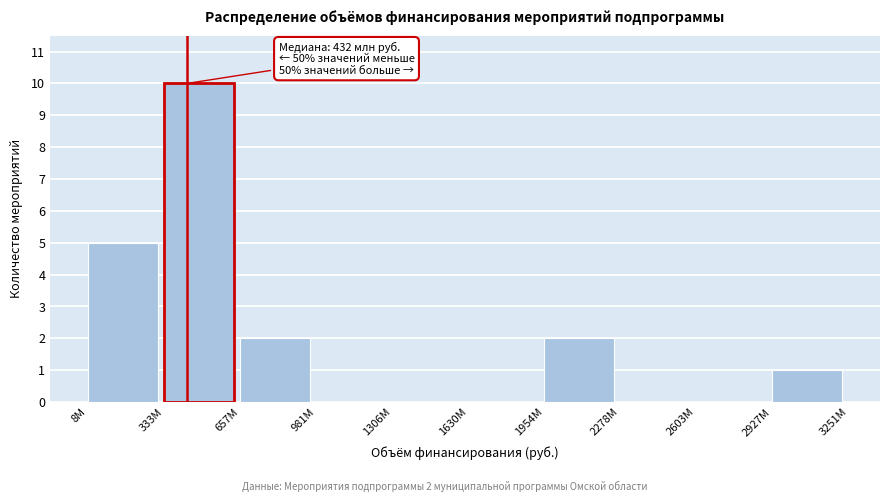

Reading left to right, what are all the values shown in this chart?

8M=5	333M=10	657M=2	981M=0	1306M=0	1630M=0	1954M=2	2278M=0	2603M=0	2927M=1